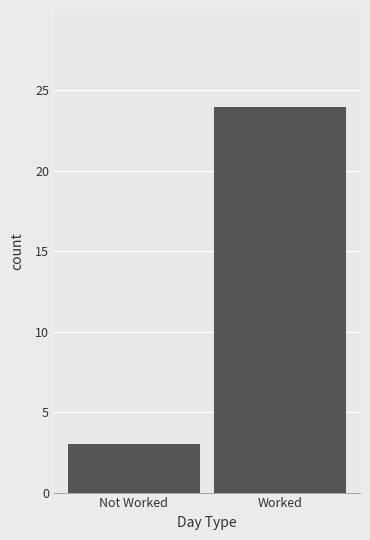

Reading left to right, what are all the values shown in this chart?

Not Worked=3	Worked=24